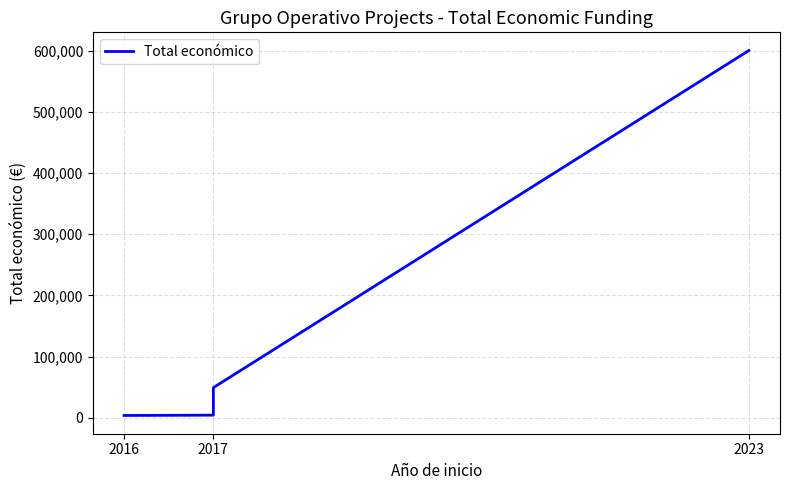

Count the number of categories in the chart.

4